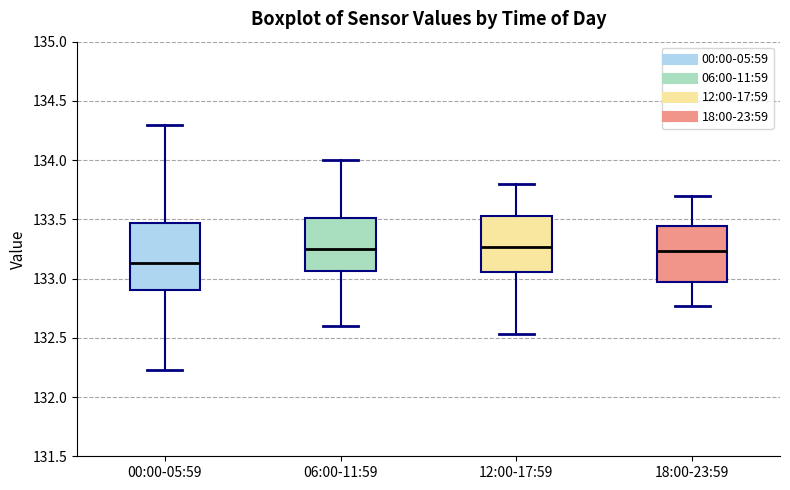

Which box is the tallest, from its lower edge to its upper edge?

00:00-05:59